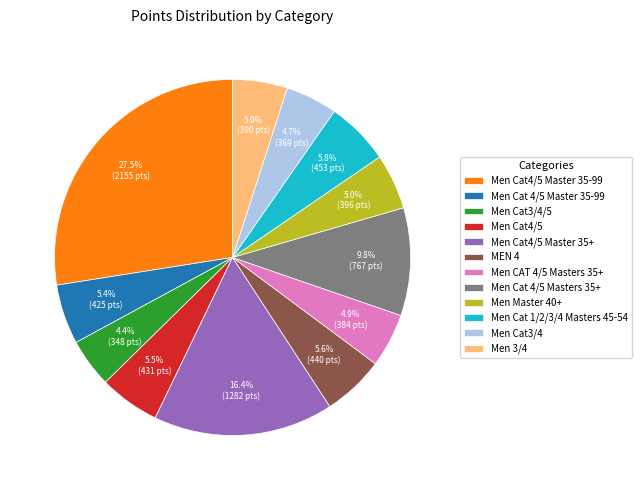

Between Men Cat4/5 and Men Cat4/5 Master 35-99, which is larger?

Men Cat4/5 Master 35-99